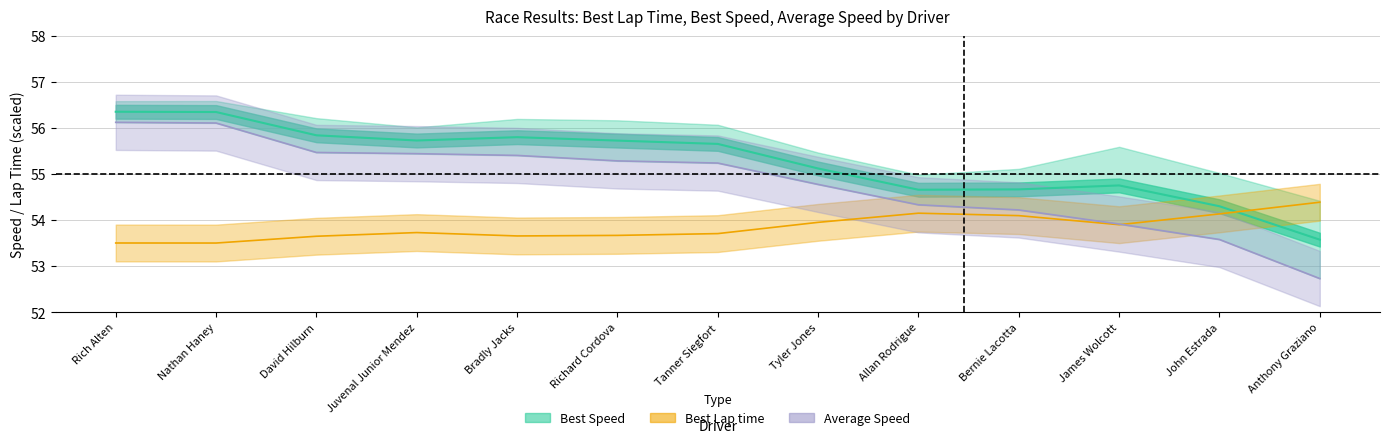

What is the difference between the second highest and minimum values in the Best Lap time series?

0.6